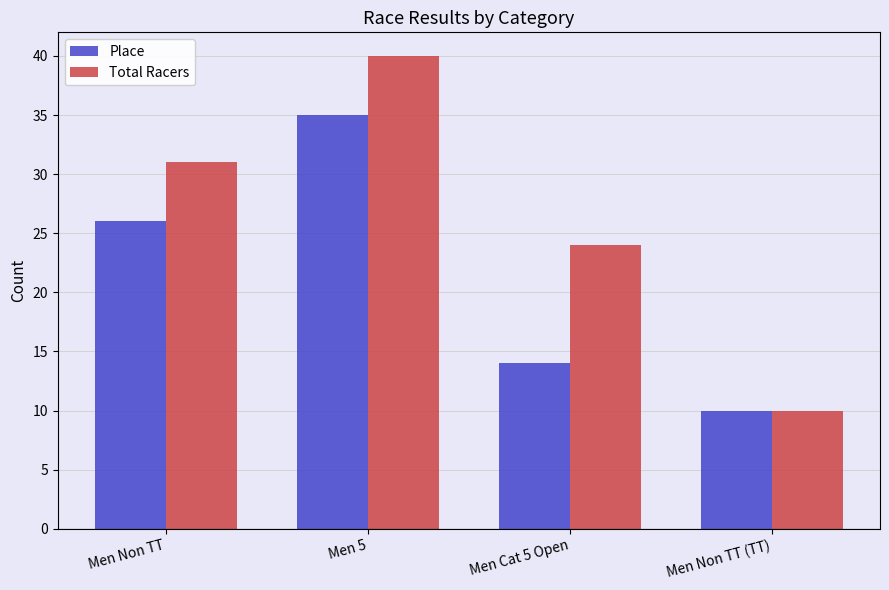

Rank the categories by Total Racers value from highest to lowest.

Men 5, Men Non TT, Men Cat 5 Open, Men Non TT (TT)